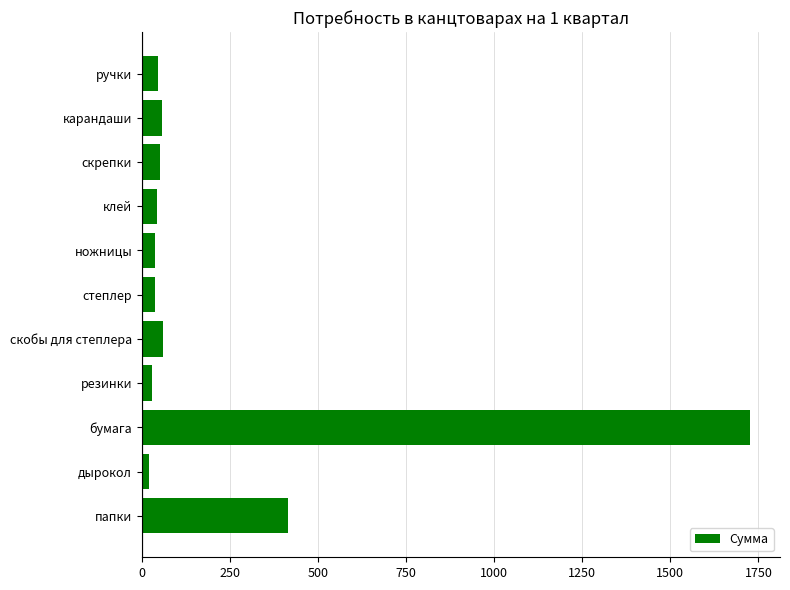

What is the average value?

229.1